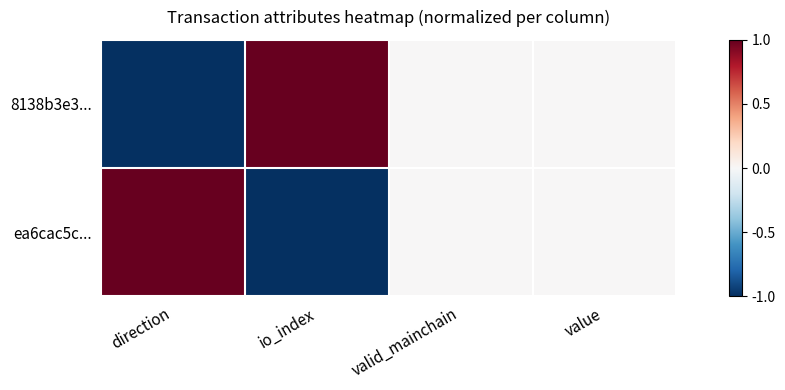

How many data points does each series have?

4